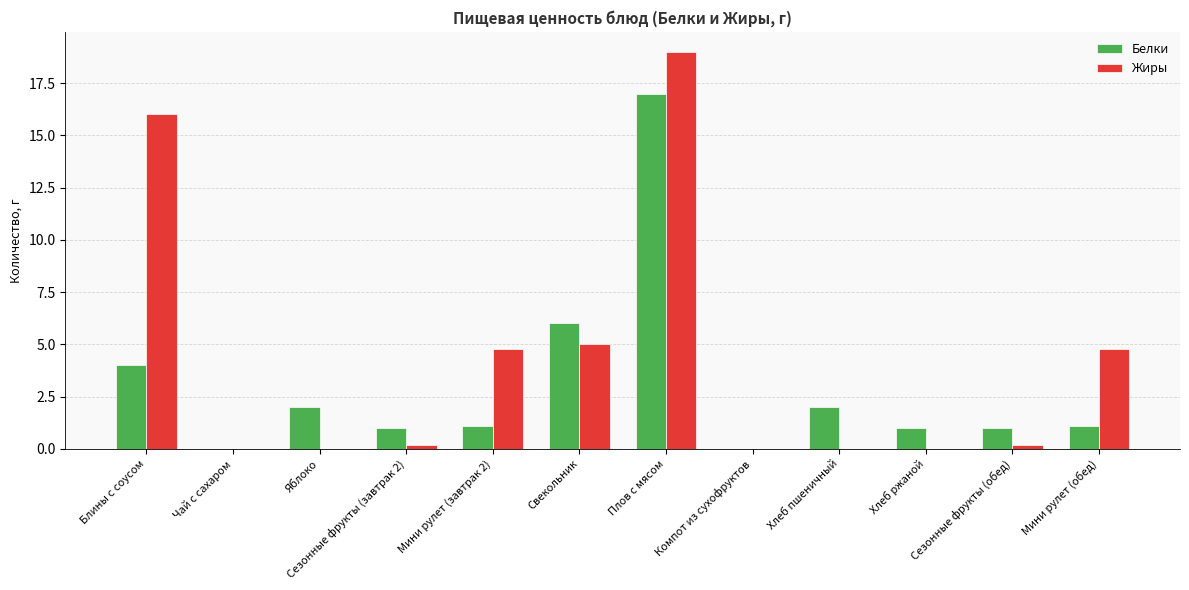

How many series are shown in this chart?

2